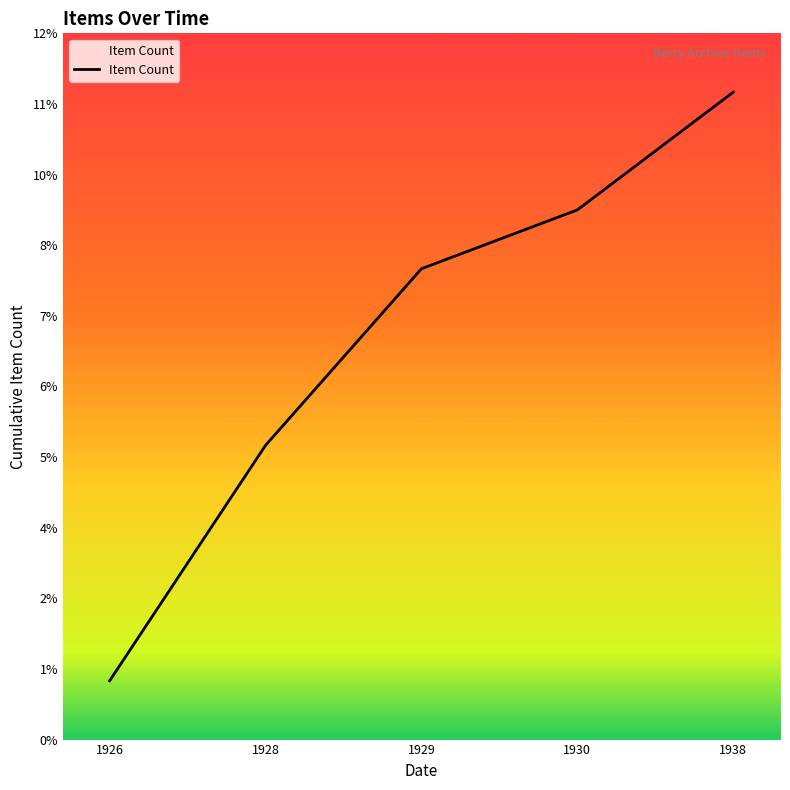

The chart shows a value of 11 at 1938. True or false?

True